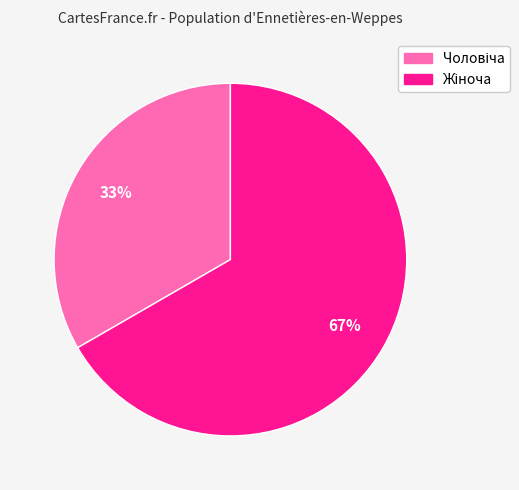

Is there a majority slice in this chart?

Yes